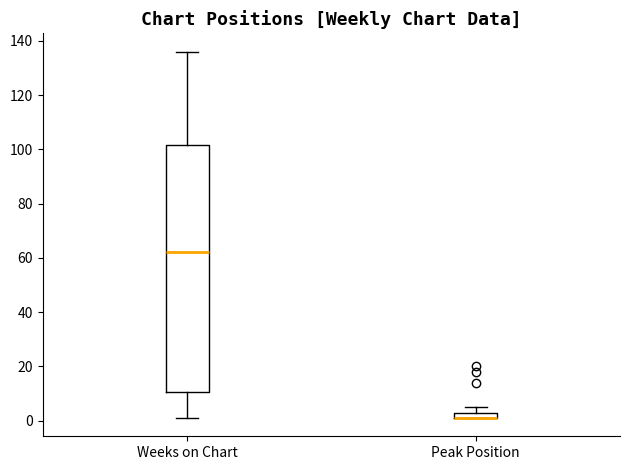

Which box is the tallest, from its lower edge to its upper edge?

Weeks on Chart